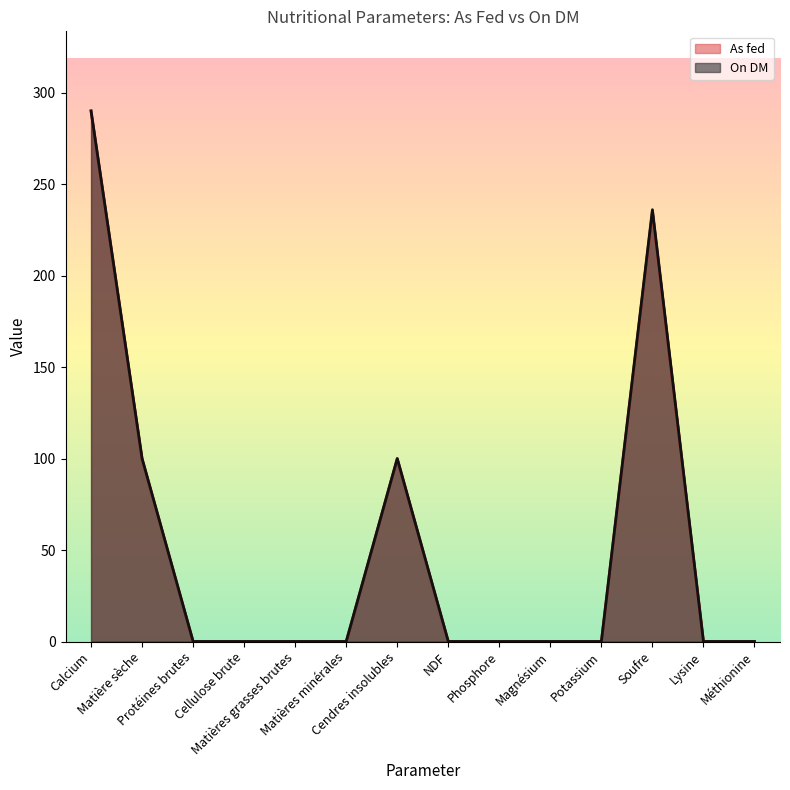

Rank the series at Matières minérales from lowest to highest value.

As fed, On DM